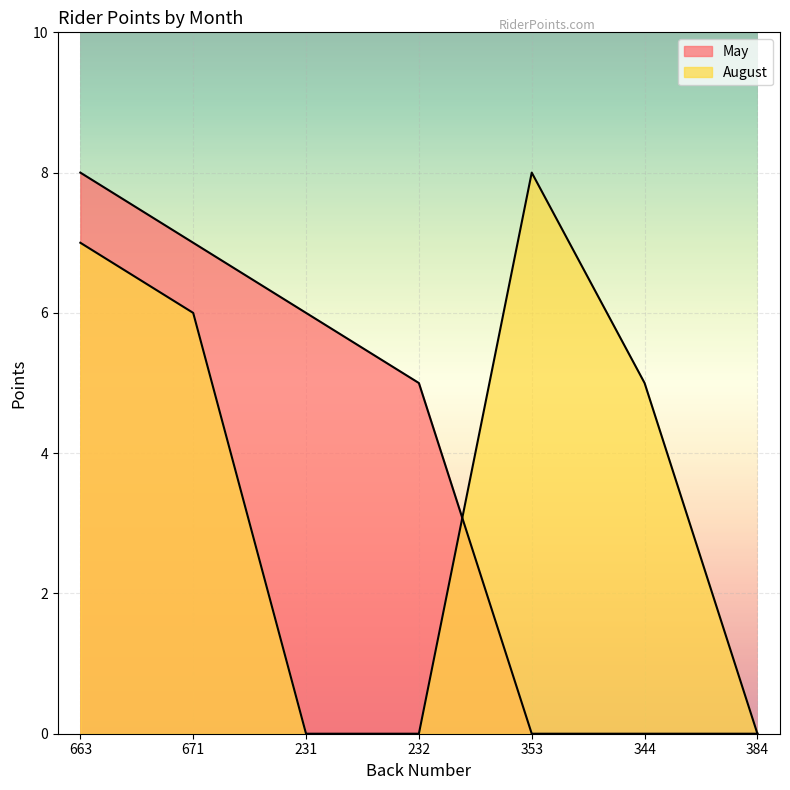

Is the value of May at 344 greater than the value of August at 384?

No